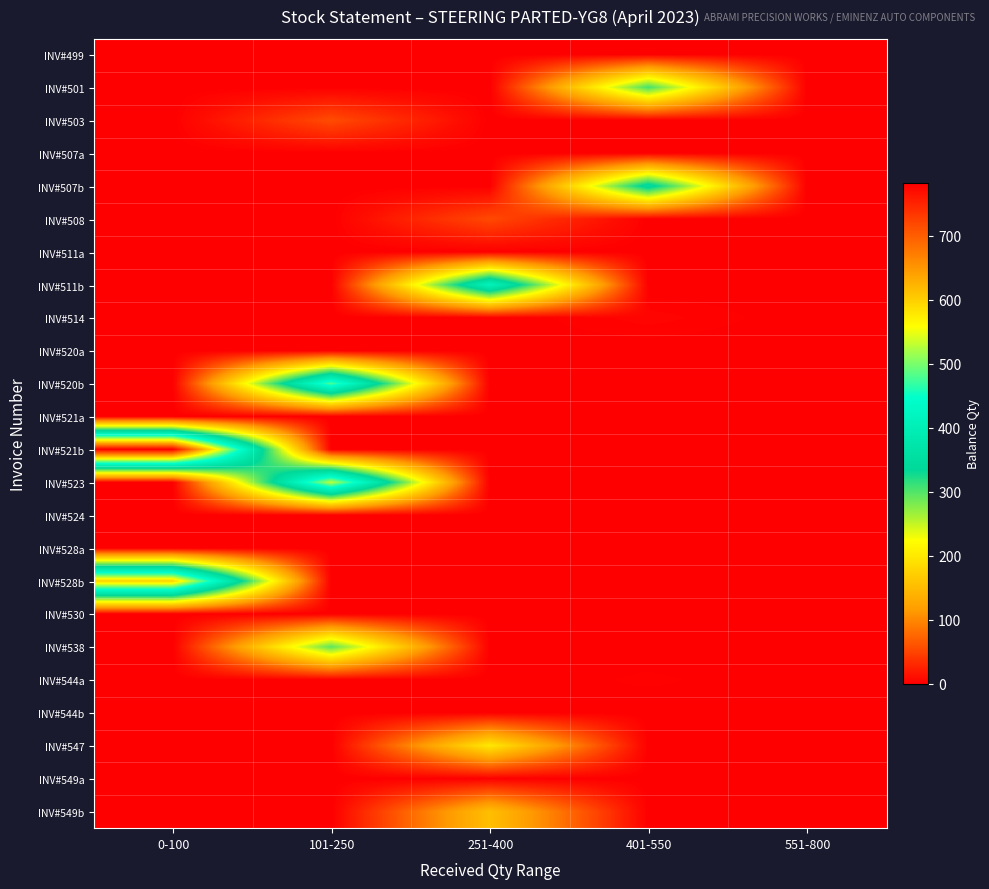

At which category is the sum across all series the highest?

0-100